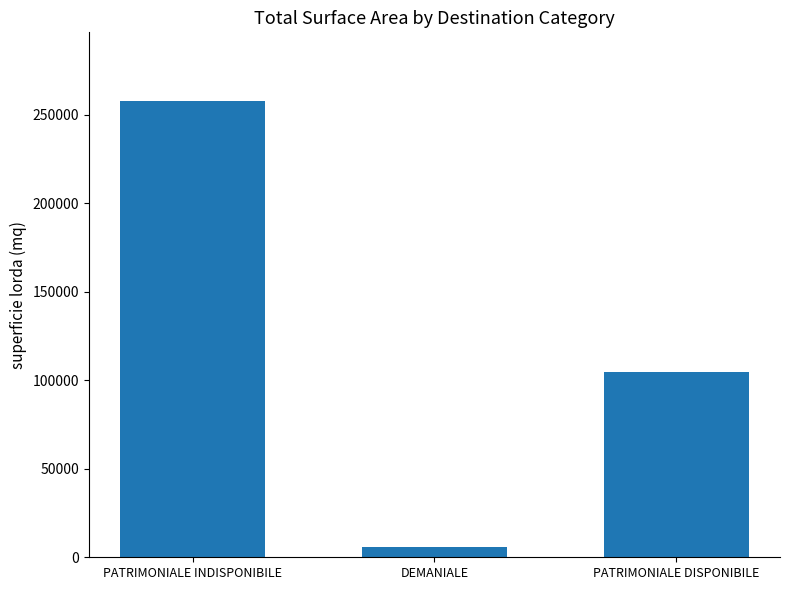

What is the label of the 2nd bar from the right?

DEMANIALE